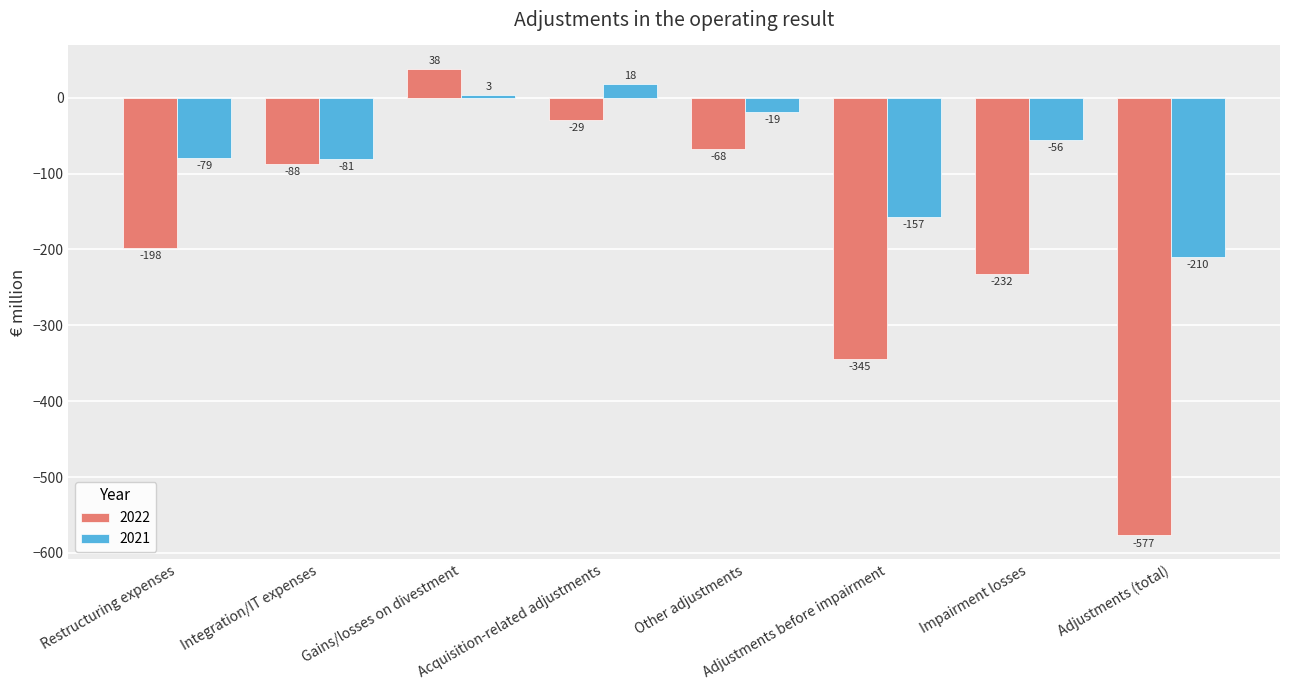

Rank the series by their maximum value, from lowest to highest.

2021, 2022